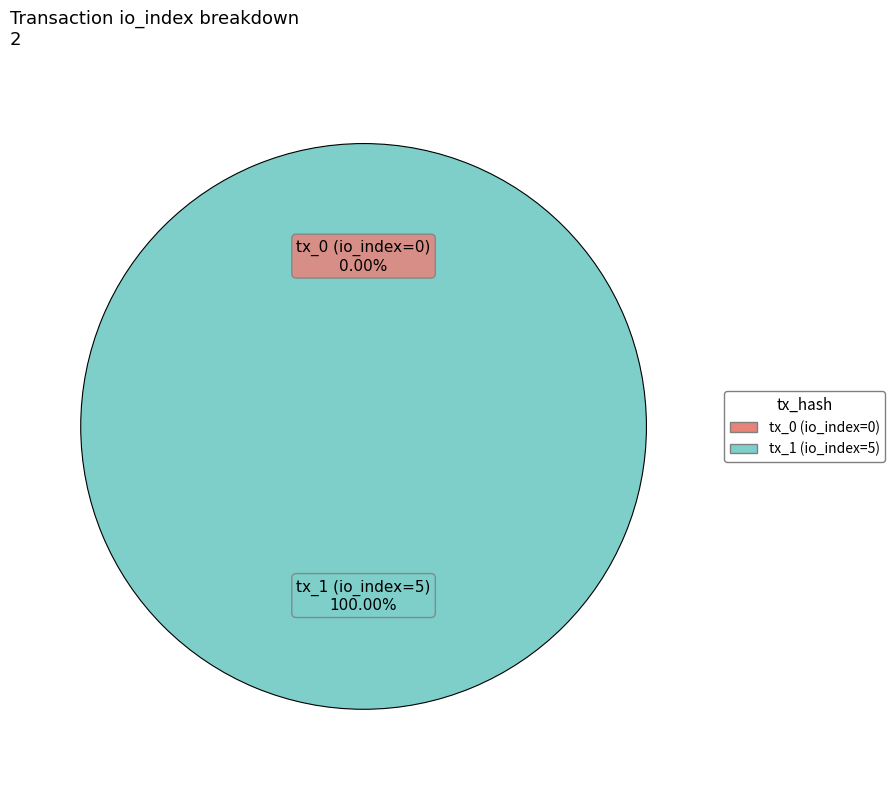

The tx_1 (io_index=5) slice represents 92% of the pie. True or false?

False